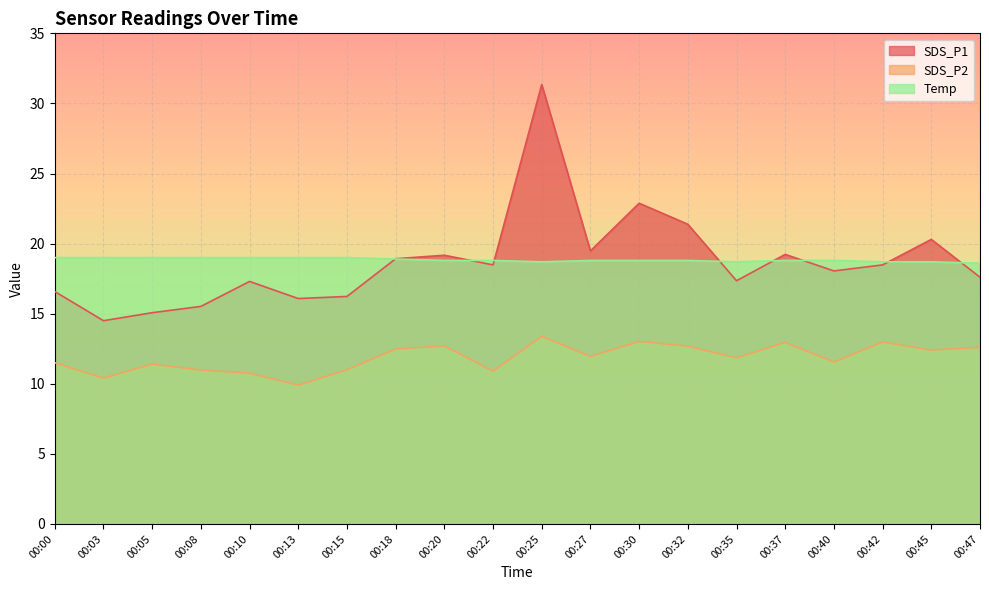

The value of SDS_P2 at 00:27 is 11.9. True or false?

True